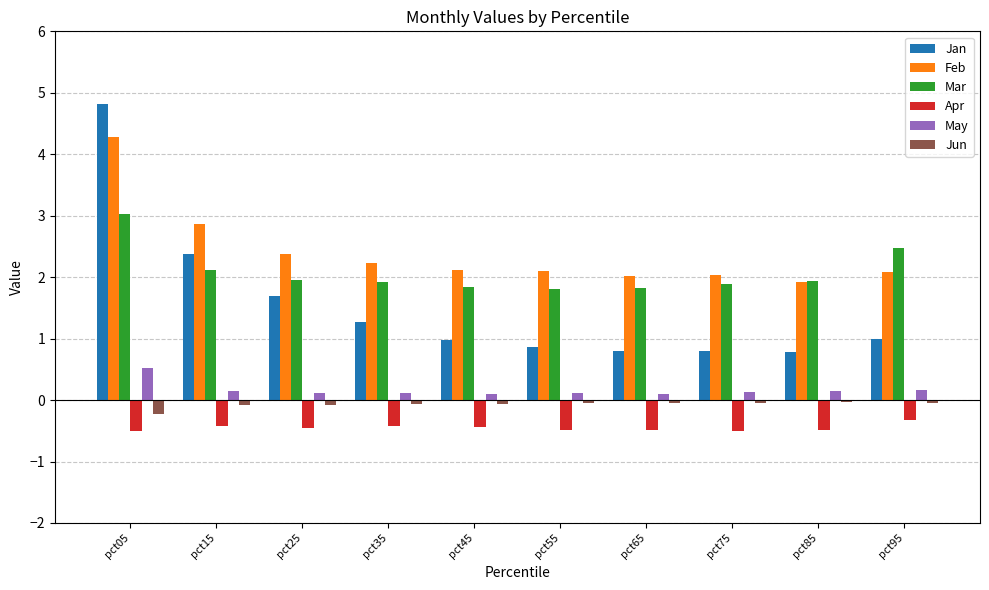

What is the maximum value for Feb?

4.3